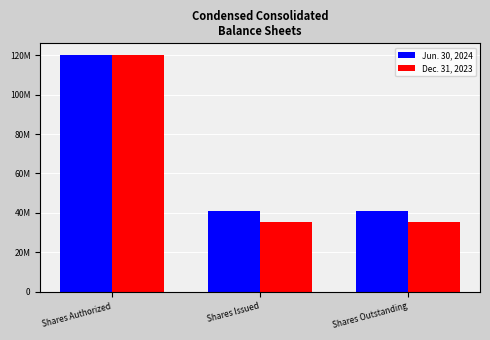

What are all the series names shown in the legend?

Jun. 30, 2024, Dec. 31, 2023